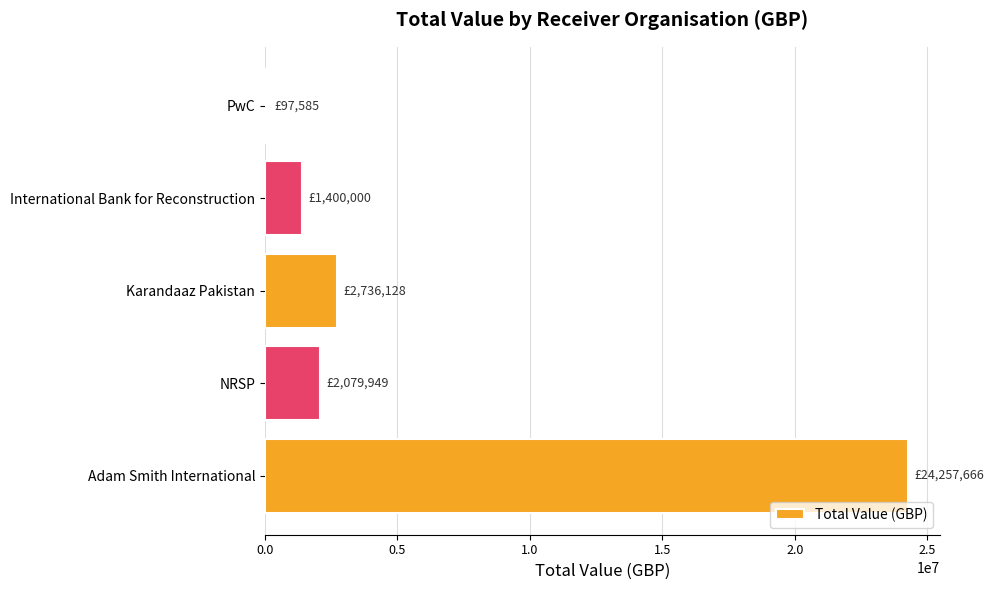

True or false: the data shows 1157409.3 at Karandaaz Pakistan.

False